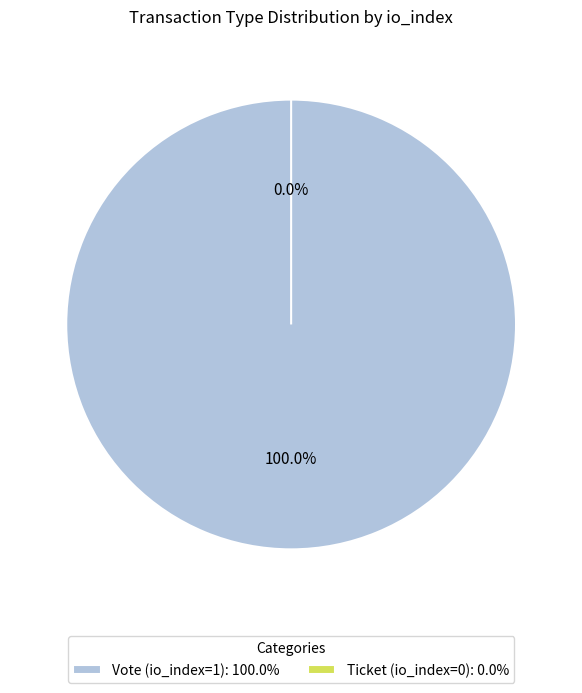

To the nearest percent, what is the difference between the Ticket (io_index=0) and Vote (io_index=1) slice percentages?

100%